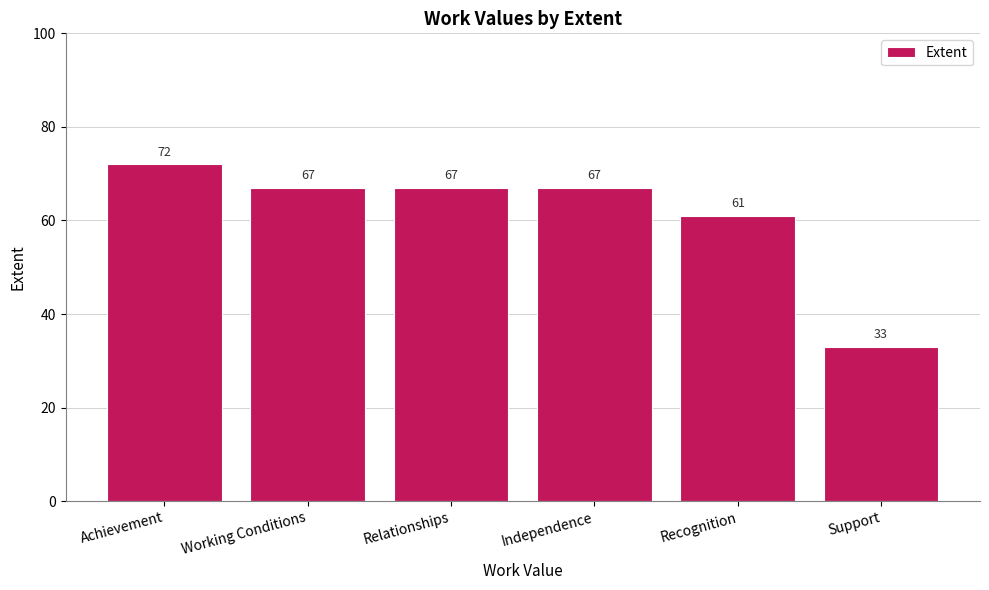

The chart shows a value of 61 at Recognition. True or false?

True